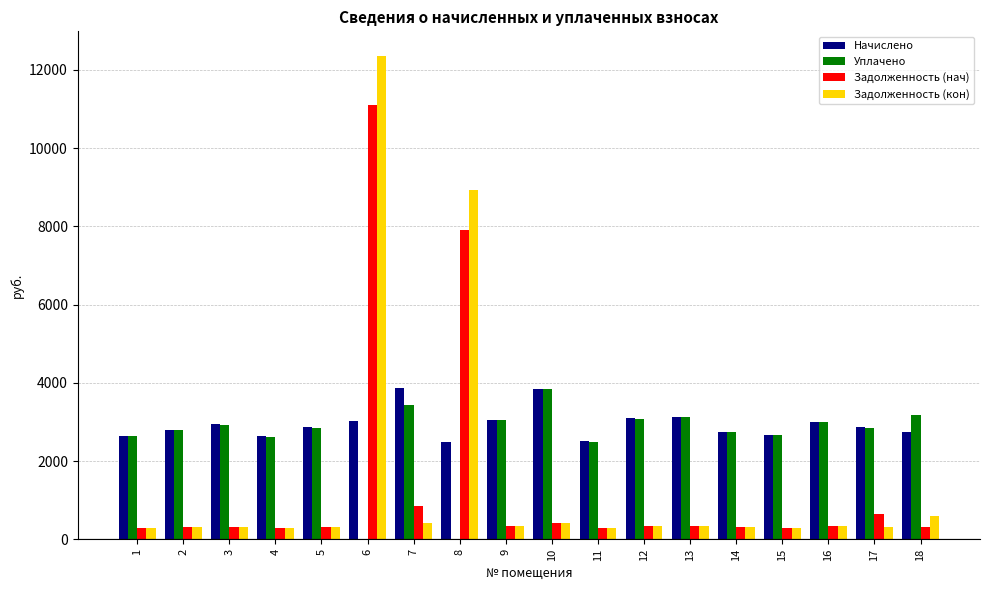

What is the greatest value displayed?

12364.1